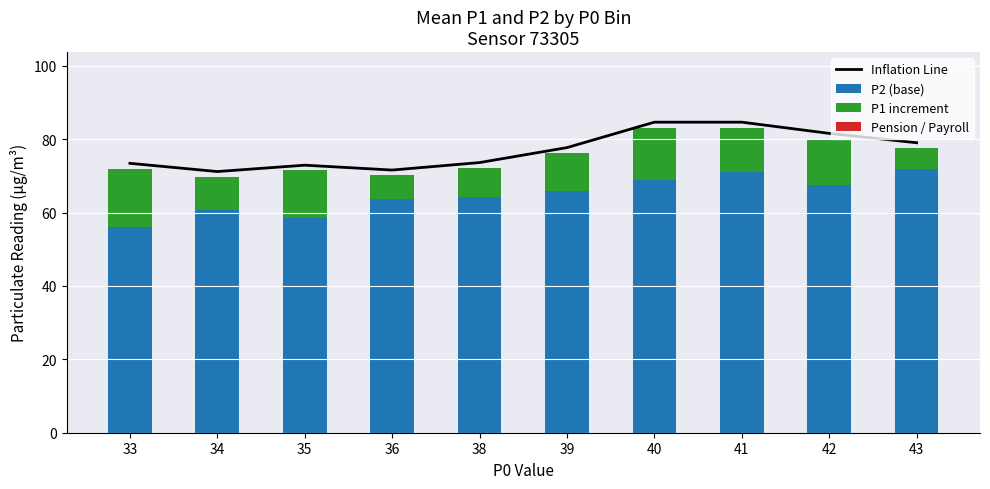

Is the value of P1 increment at 34 greater than the value of Pension / Payroll at 39?

Yes